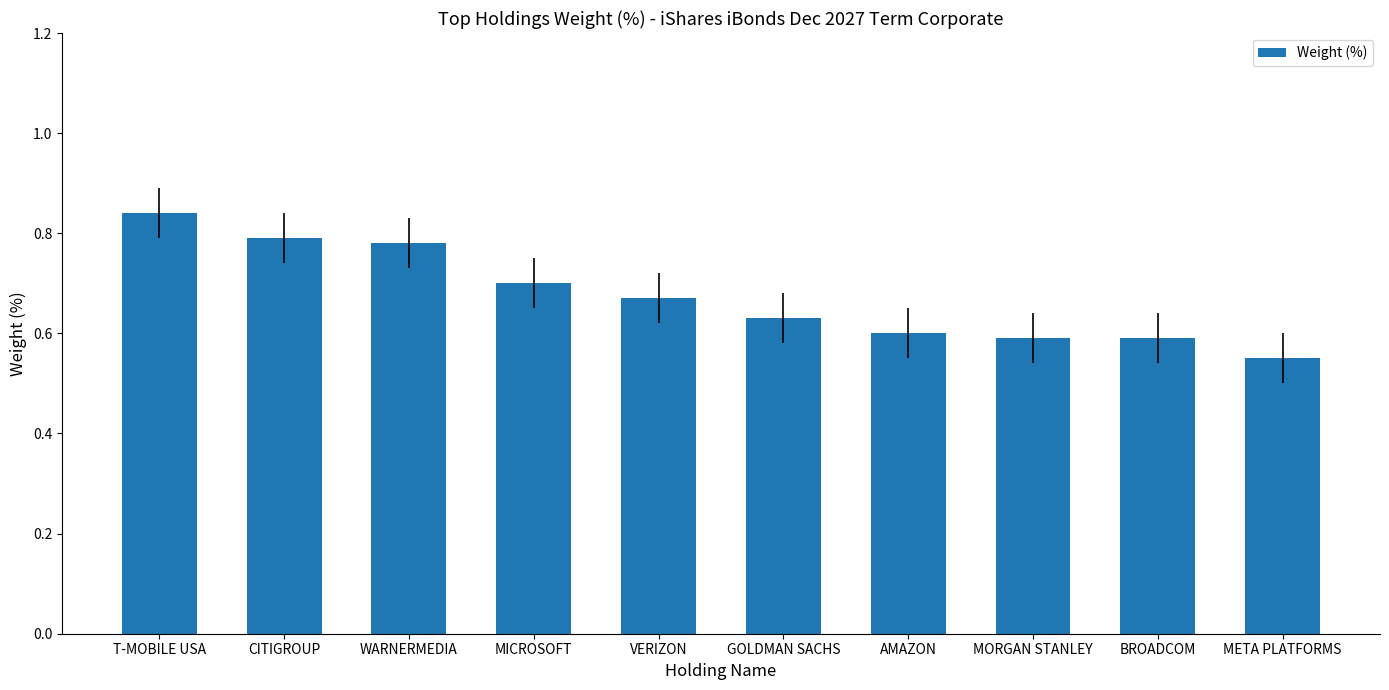

What is the label of the 2nd bar from the left?

CITIGROUP